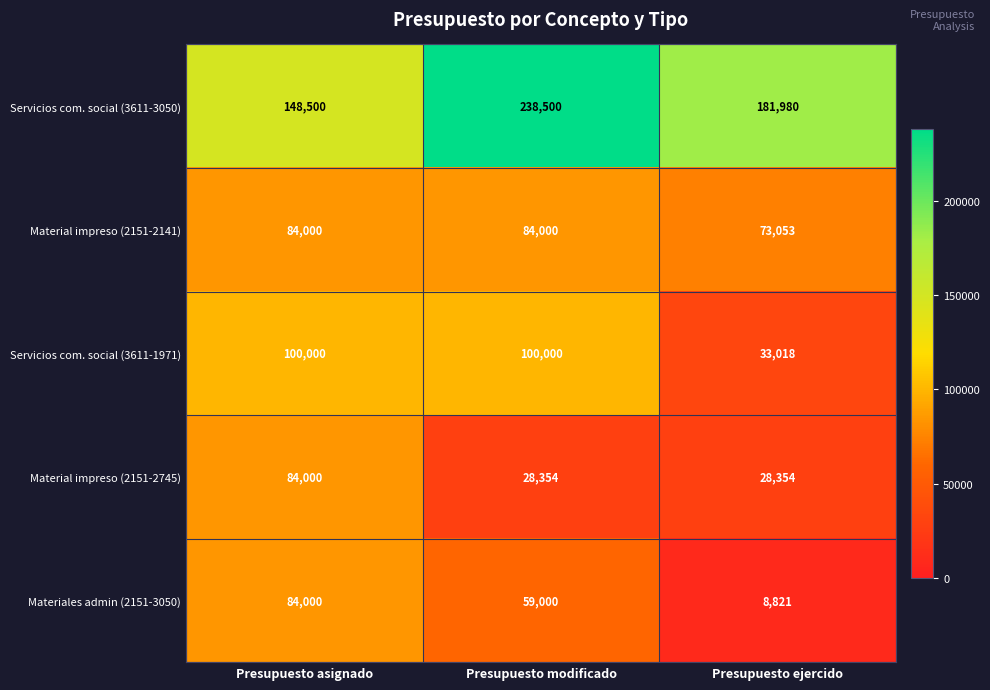

What is the smallest value displayed?

8821